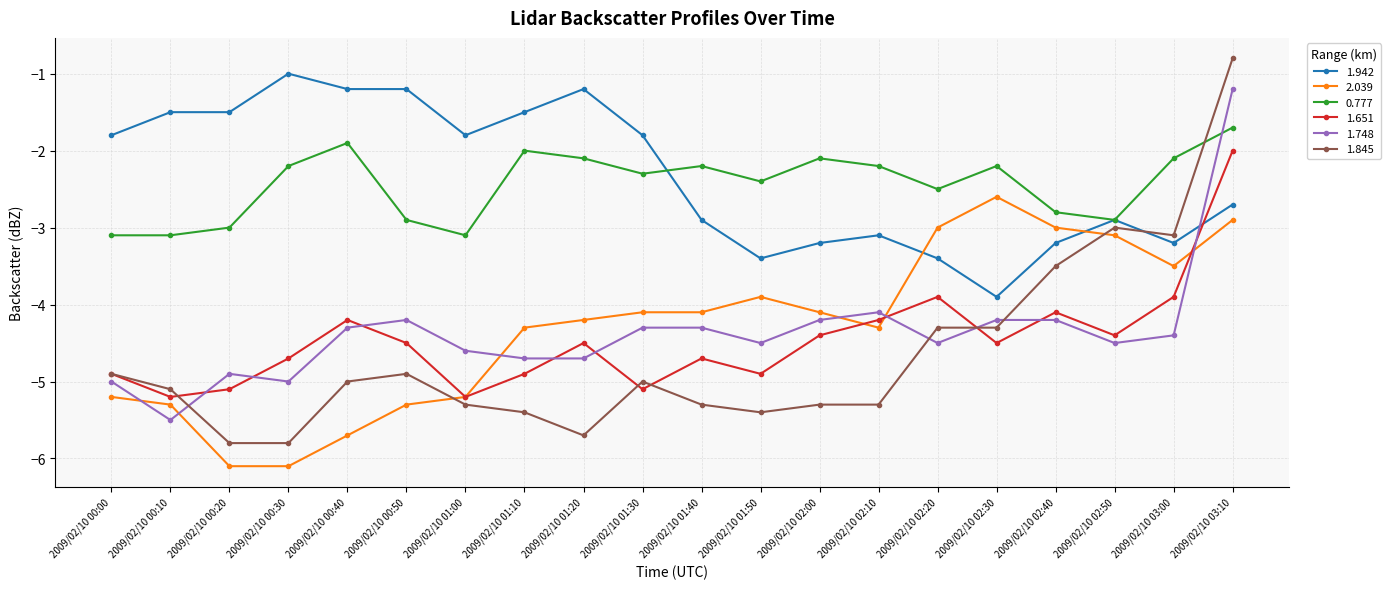

Does the chart display data point markers on the line(s)?

Yes